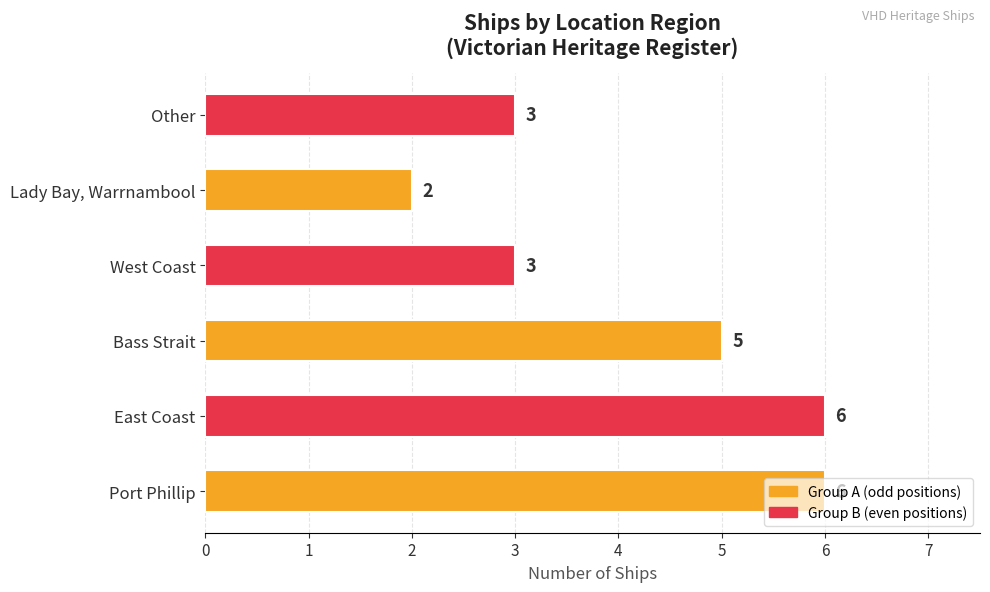

Which label corresponds to the smallest value in the chart?

Lady Bay, Warrnambool